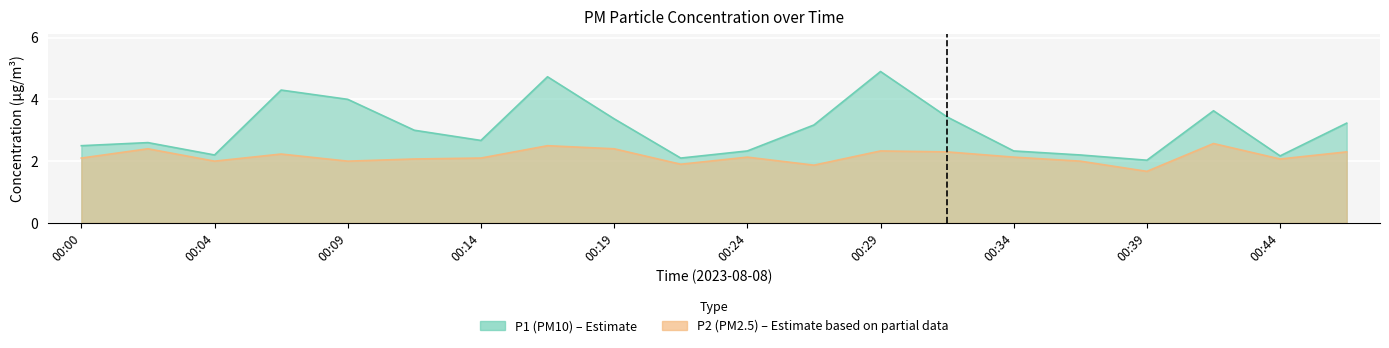

At which label does P2 first exceed 2?

00:00